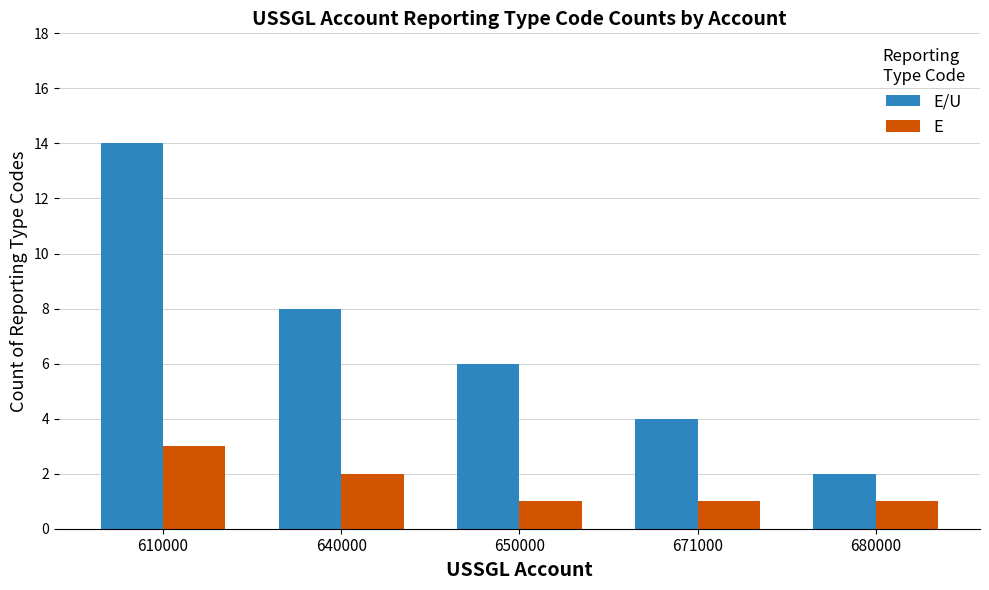

List the series in order of their overall mean, lowest first.

E, E/U